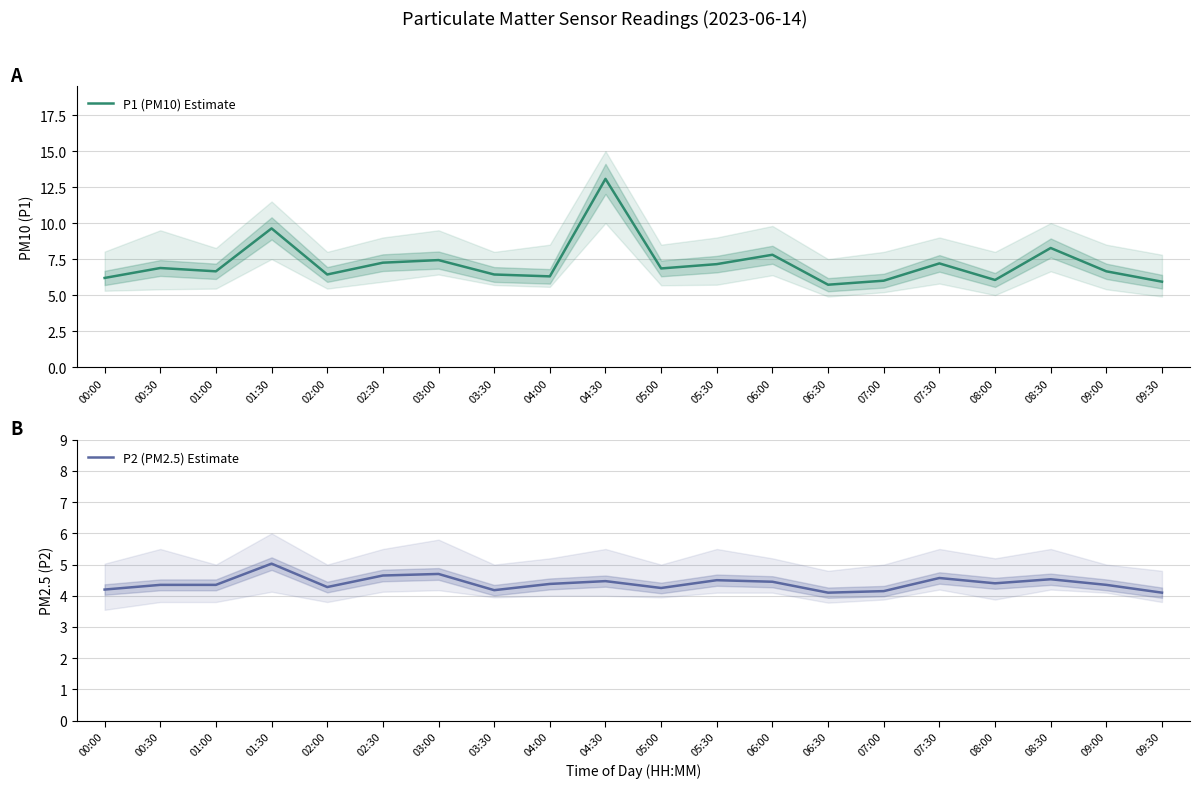

True or false: P2 (PM2.5) Estimate has more than 0 points higher than both neighbors.

True